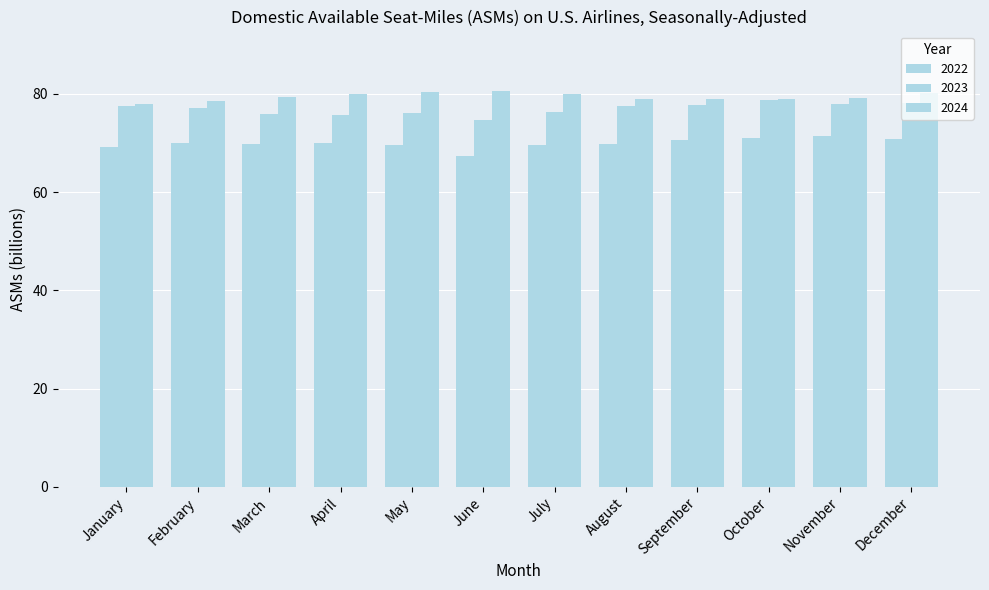

What is the lowest value of the 2023 series?

74.6